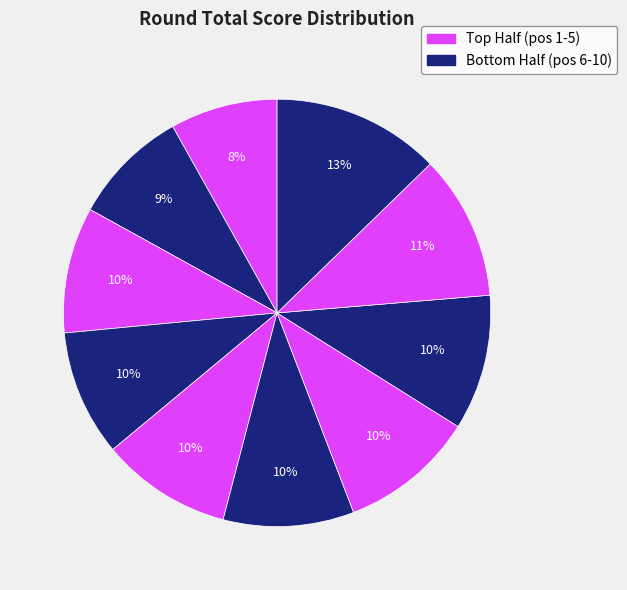

To the nearest percent, what is the average slice percentage?

10%